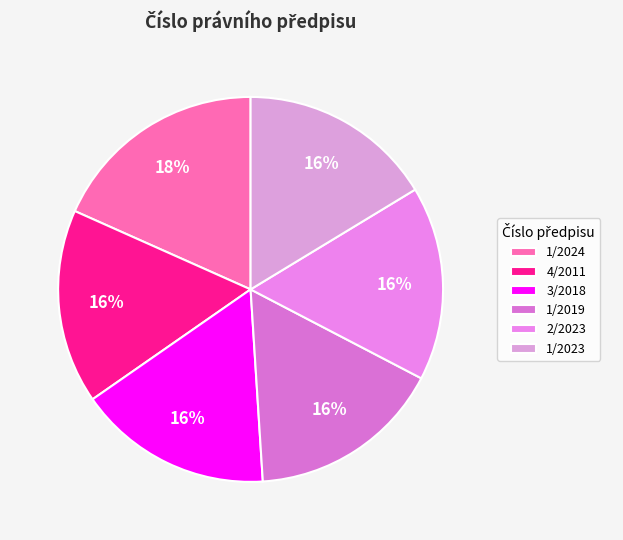

Approximately how many times larger is the value at 1/2019 compared to 4/2011?

1.0